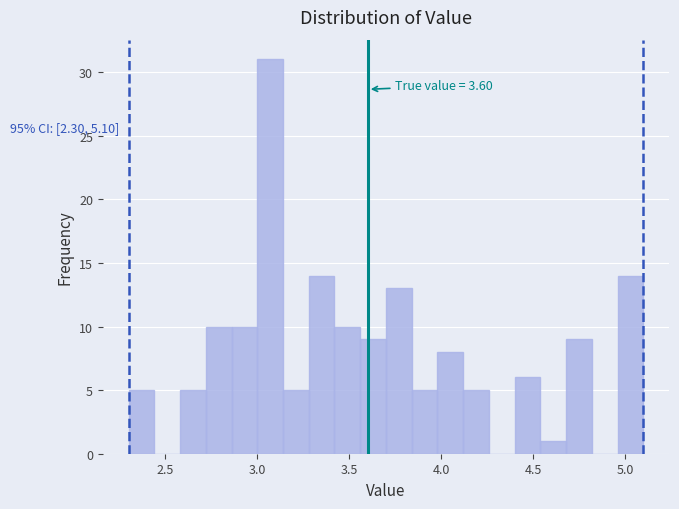

Read against the x-axis, roughly where is the centre of the tallest bar?

3.05